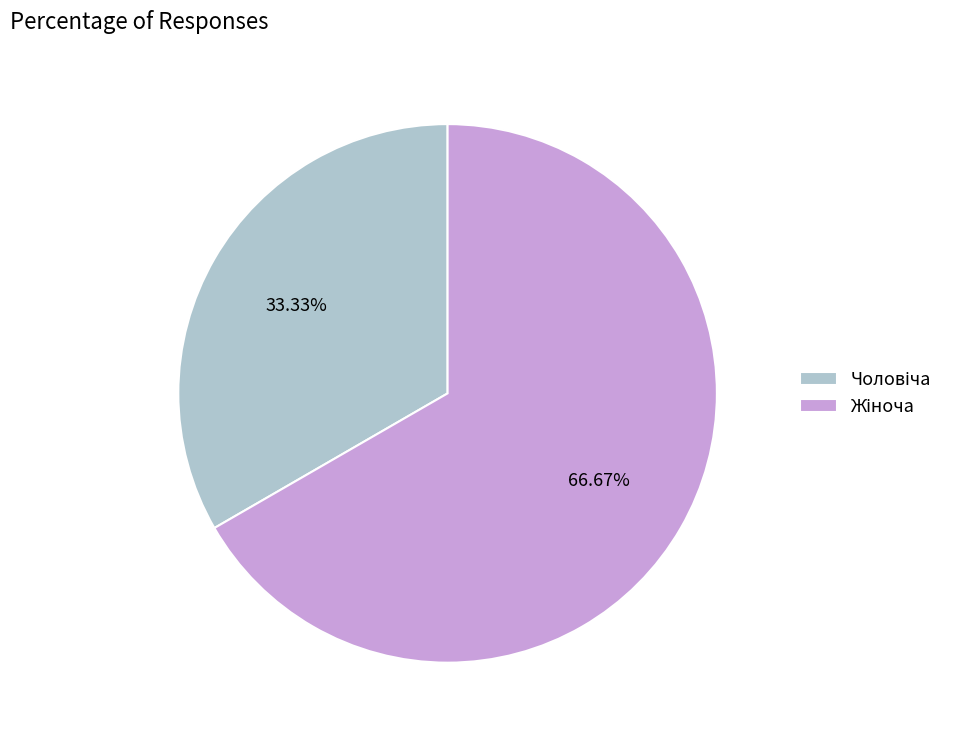

To the nearest percent, what is the combined percentage of Жіноча and Чоловіча?

100%